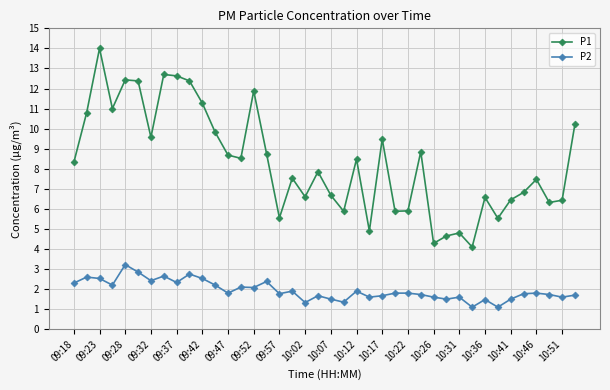

List the series in order of their peak value, lowest first.

P2, P1